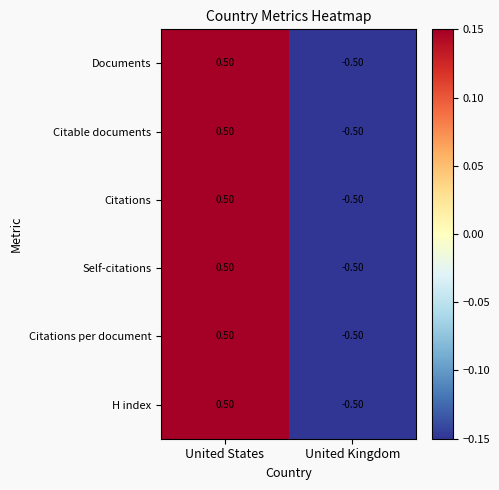

What is the difference between the maximum and minimum values in the Documents series?

1.0